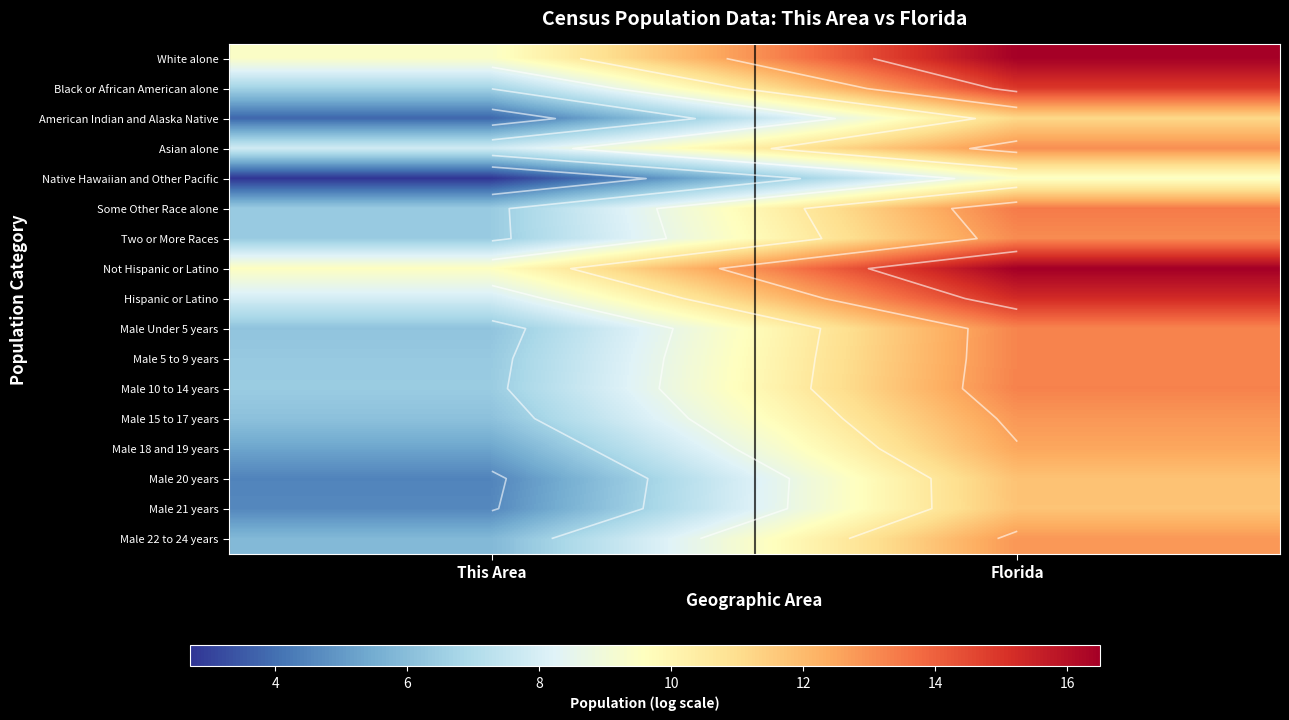

What is the difference between the Two or More Races values at Florida and This Area?

6.7